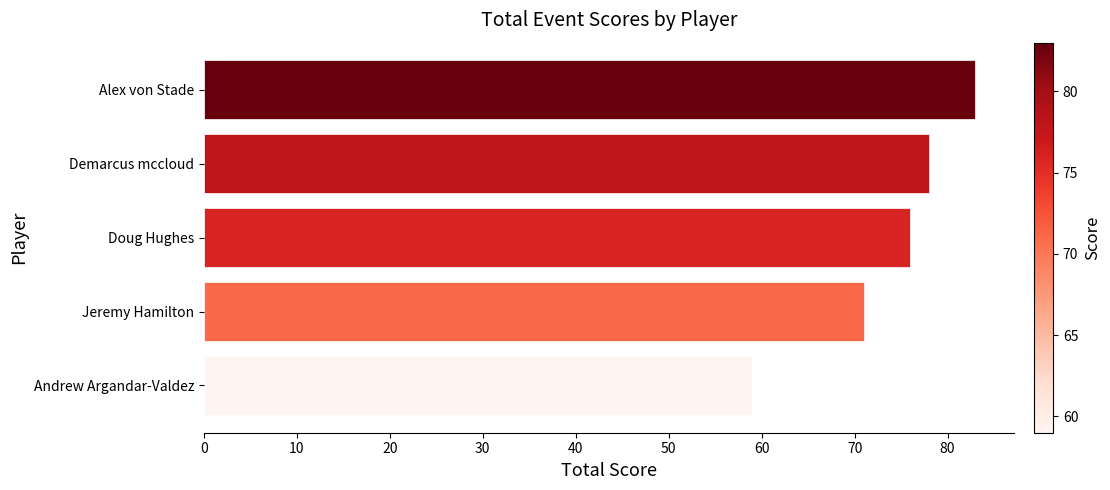

Reading top to bottom, list all the values displayed in this chart.

Alex von Stade=83	Demarcus mccloud=78	Doug Hughes=76	Jeremy Hamilton=71	Andrew Argandar-Valdez=59